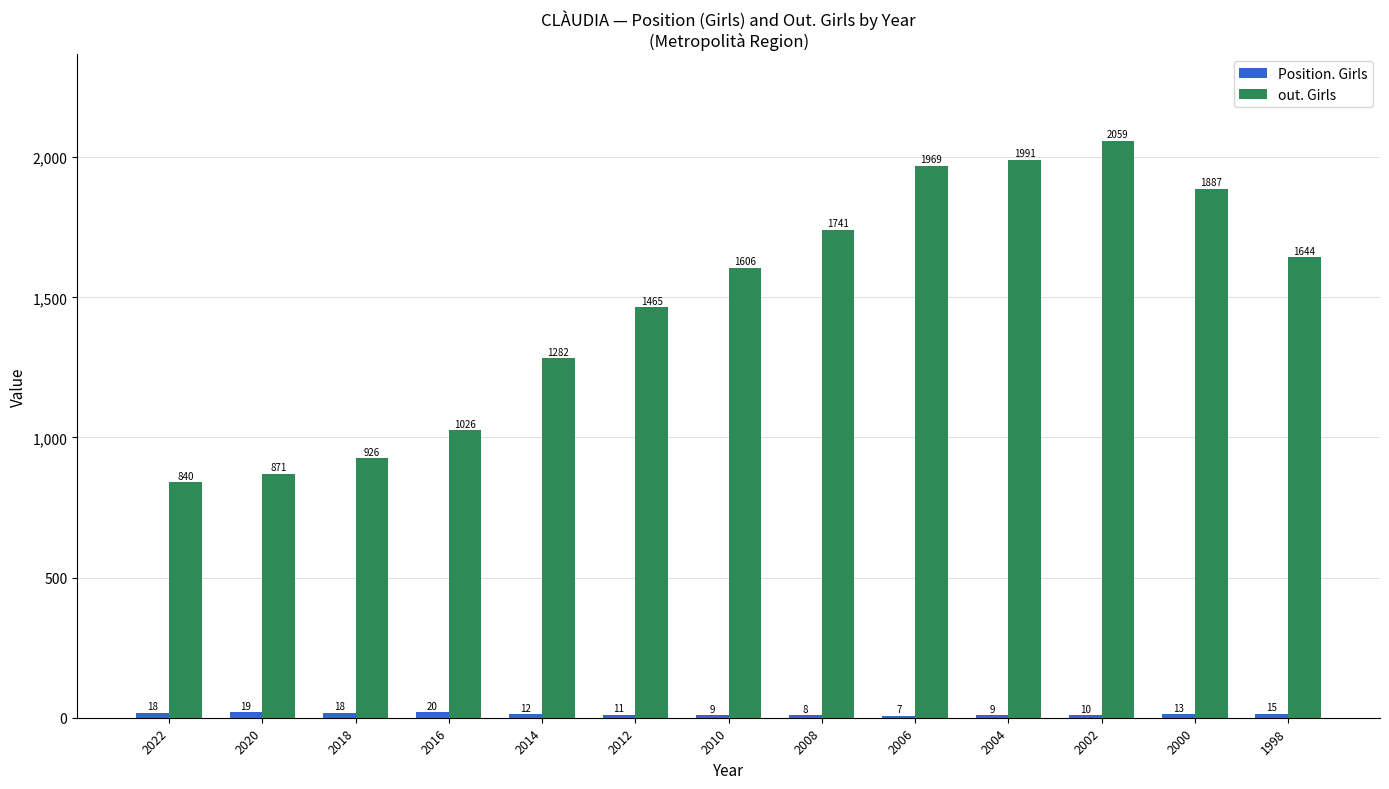

At which label is out. Girls closest to 1449?

2012